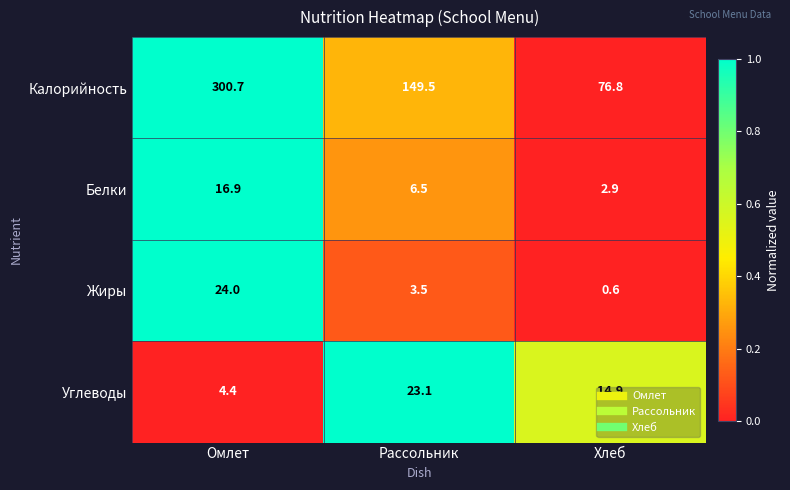

What is the spread (max minus min) of values at Хлеб?

76.2